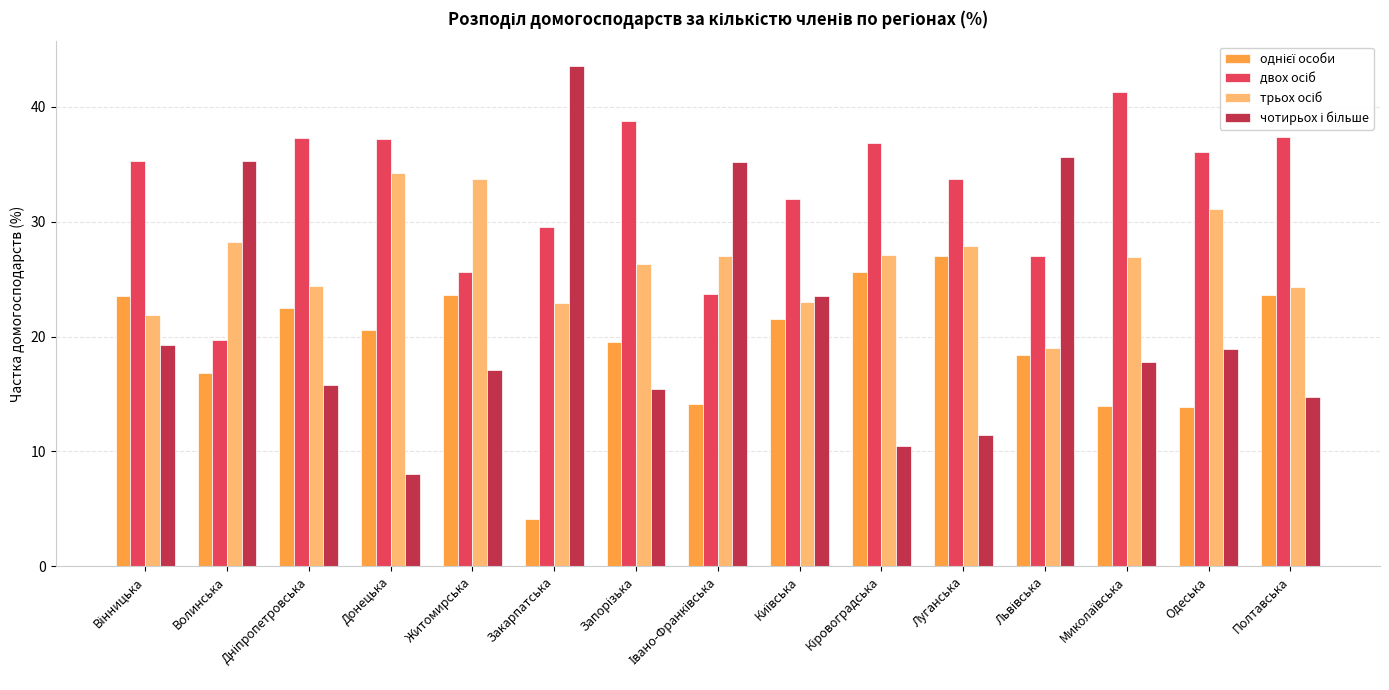

What is the greatest value displayed?

43.5